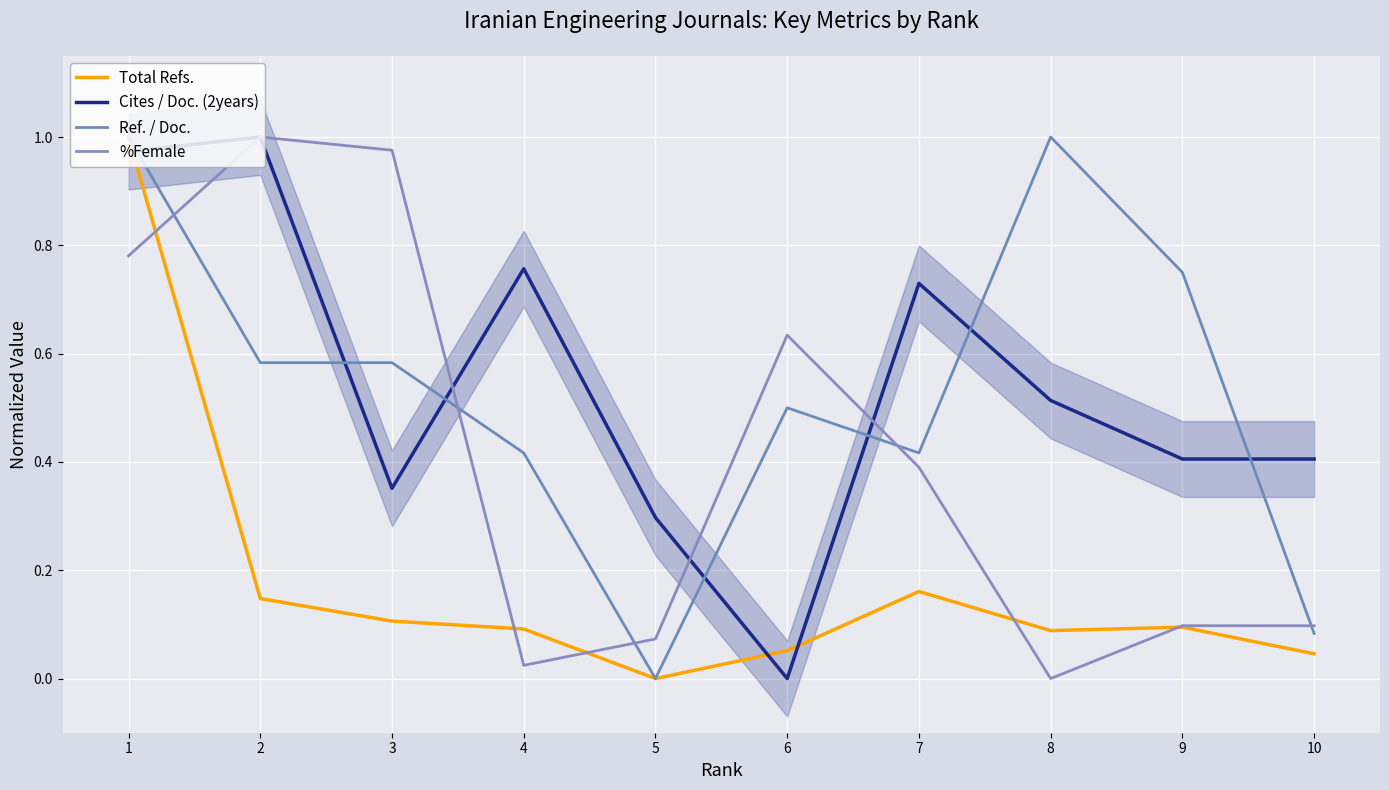

The value of Ref. / Doc. at 2 is 0.6. True or false?

True